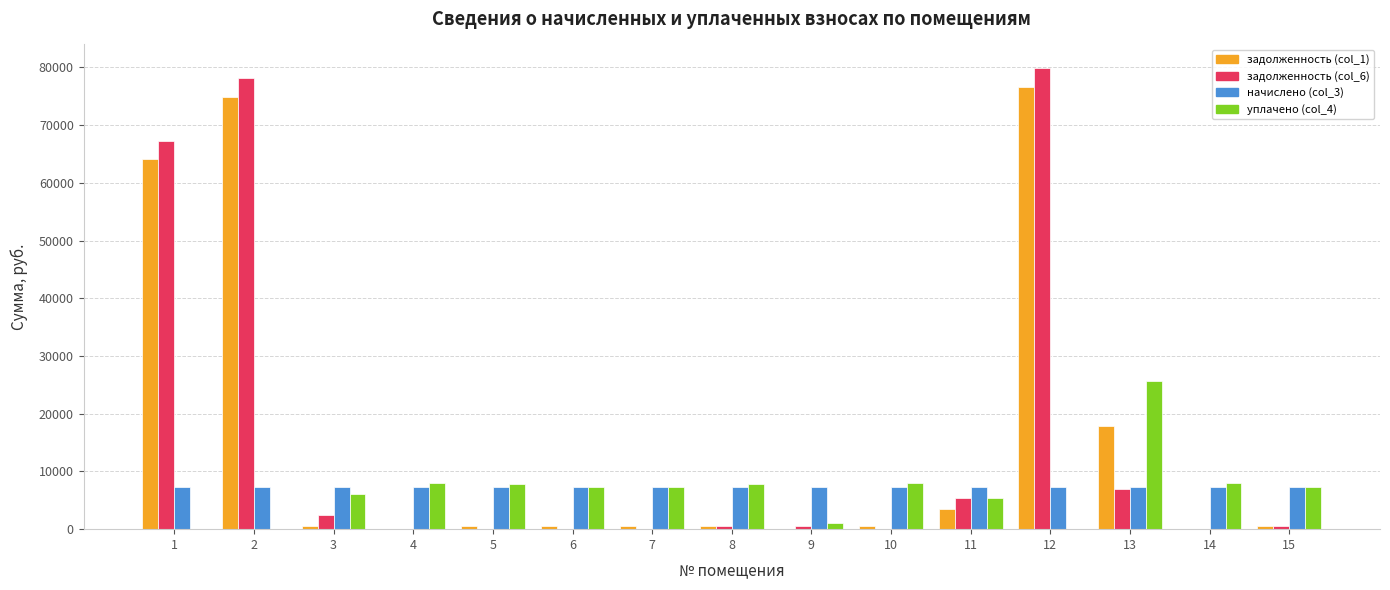

Is it true that задолженность (col_6) equals 0.0 at 6?

True